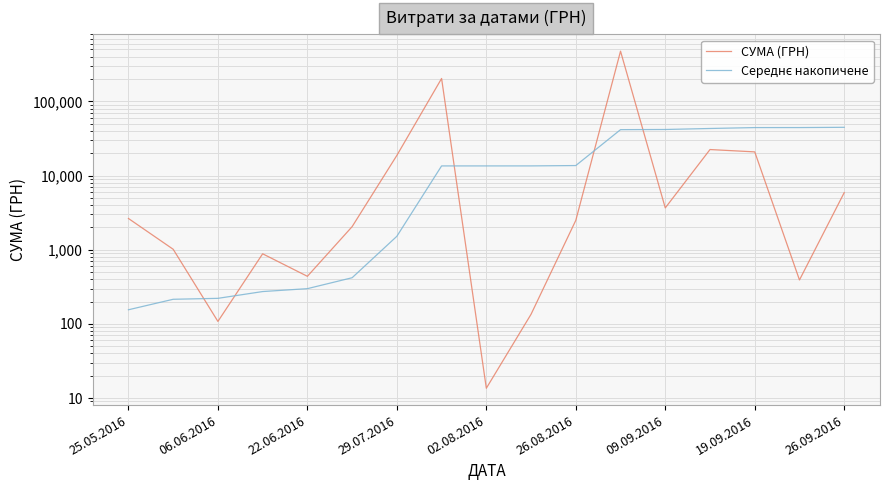

Between 02.08.2016 and 26.09.2016, which series saw the biggest shift?

Середнє накопичене